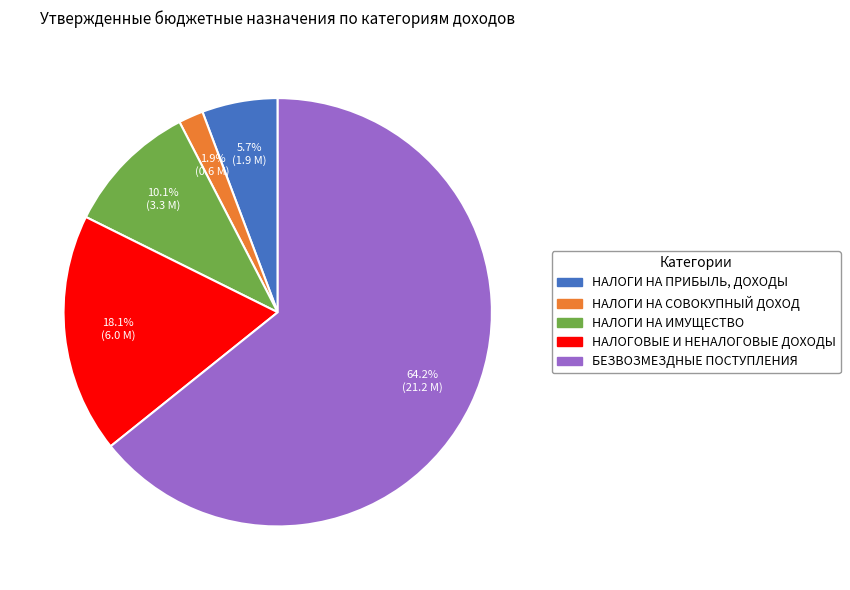

True or false: БЕЗВОЗМЕЗДНЫЕ ПОСТУПЛЕНИЯ accounts for 64% of the total.

True